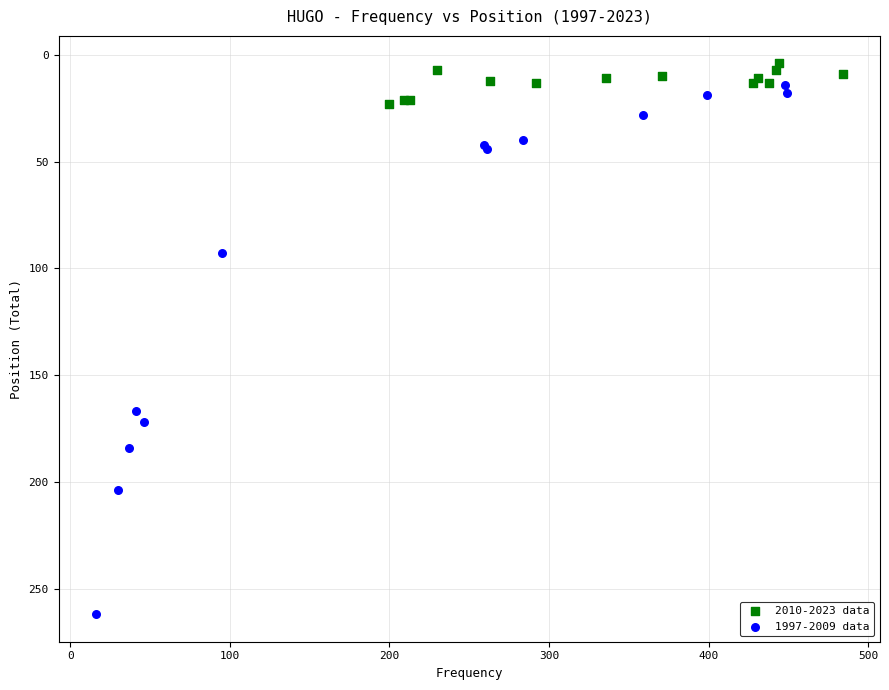

Which series reaches the maximum Y coordinate?

1997-2009 data